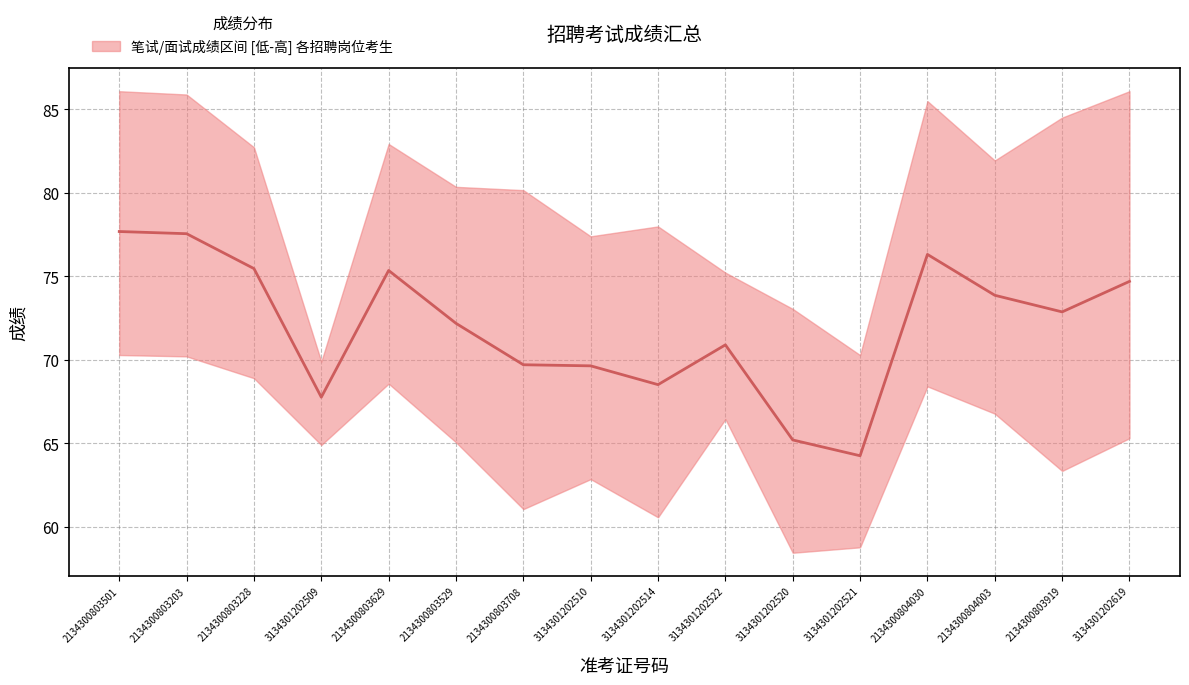

What is the difference between the maximum and minimum values?

13.4